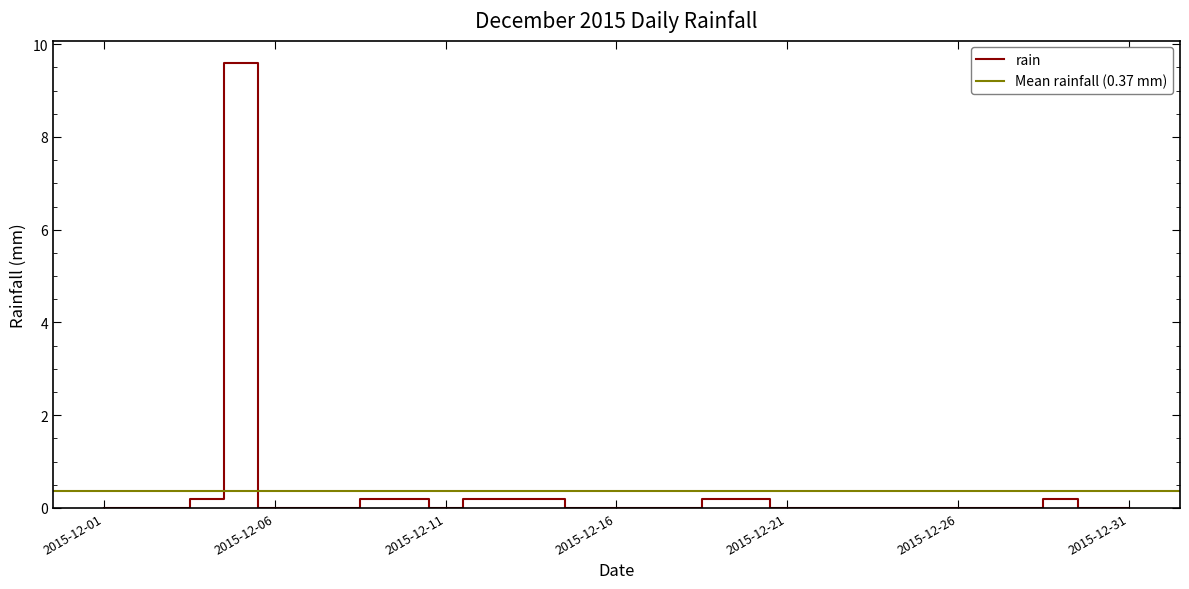

Between 2015-12-08 and 2015-12-09, which is larger?

2015-12-09